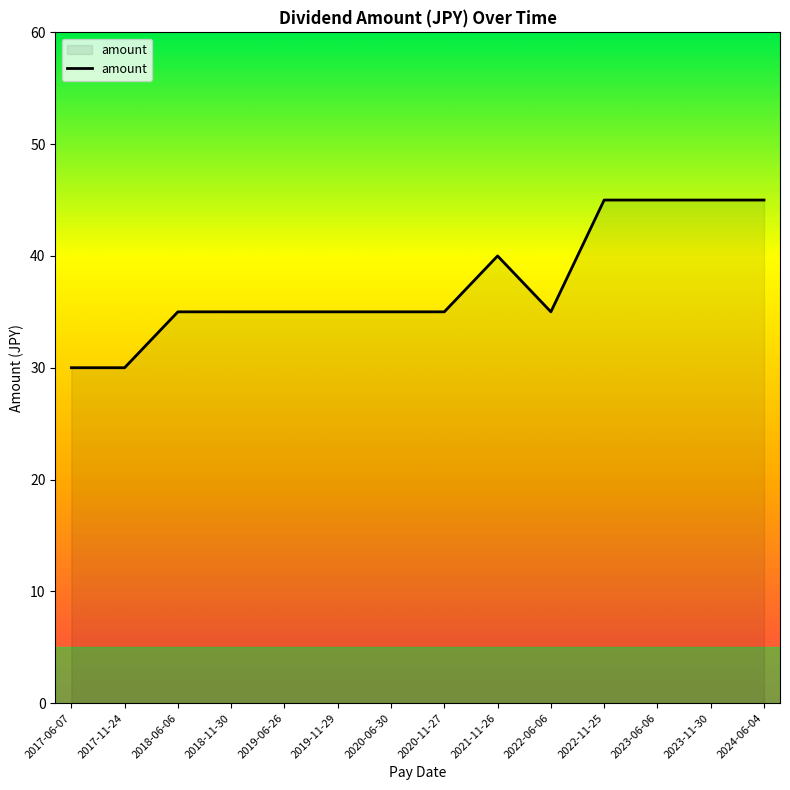

What is the minimum value shown in the chart?

30